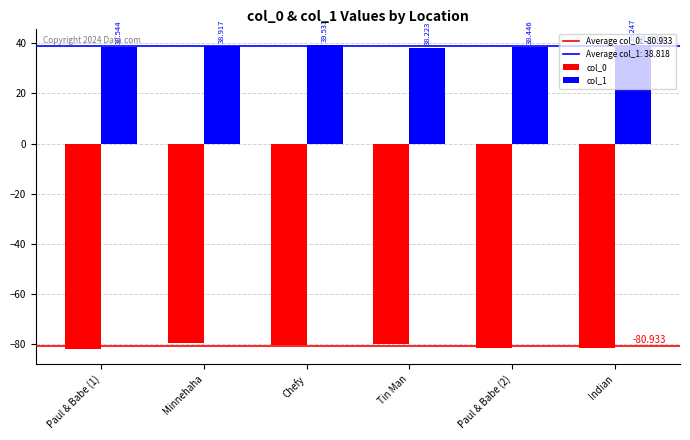

The value of col_0 at Minnehaha is -55.3. True or false?

False